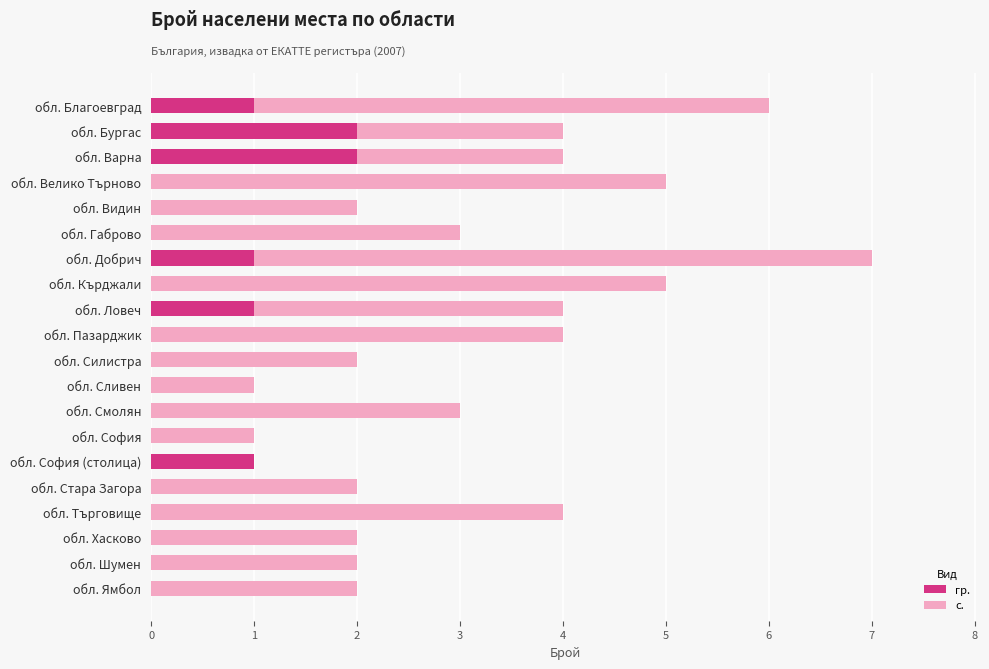

What is the highest value of the гр. series?

2